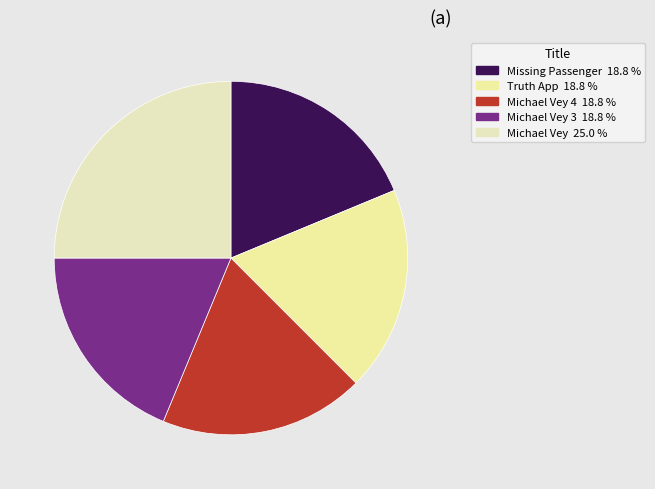

How many slices are in this pie chart?

5